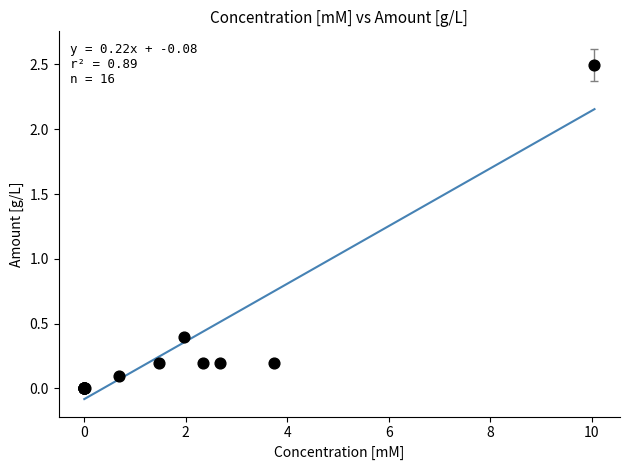

What Y value in the scatter plot is closest to 1?

0.4